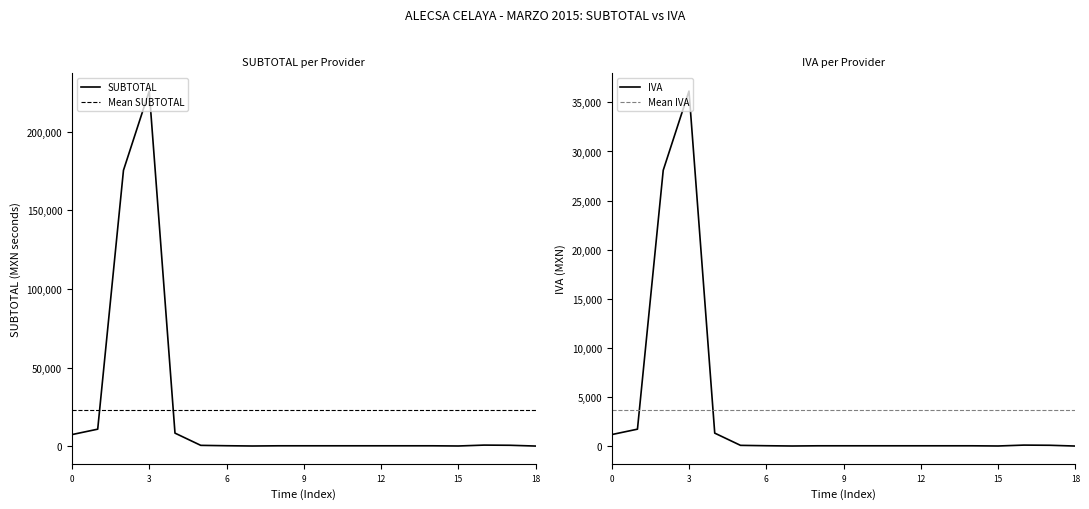

True or false: Mean IVA and SUBTOTAL cross at least once.

True